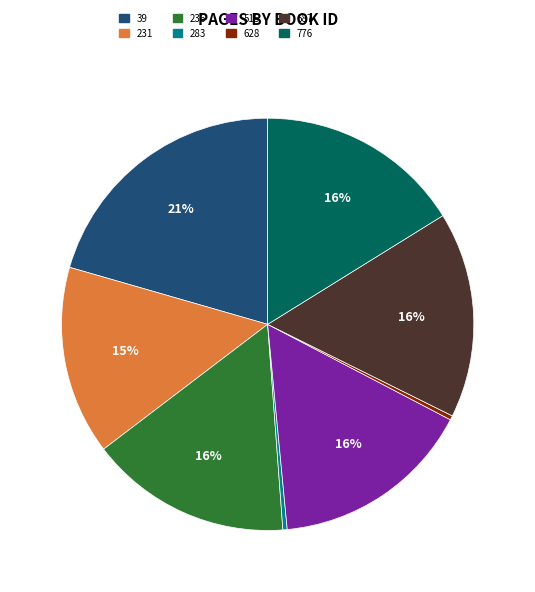

Which slice is the largest?

39